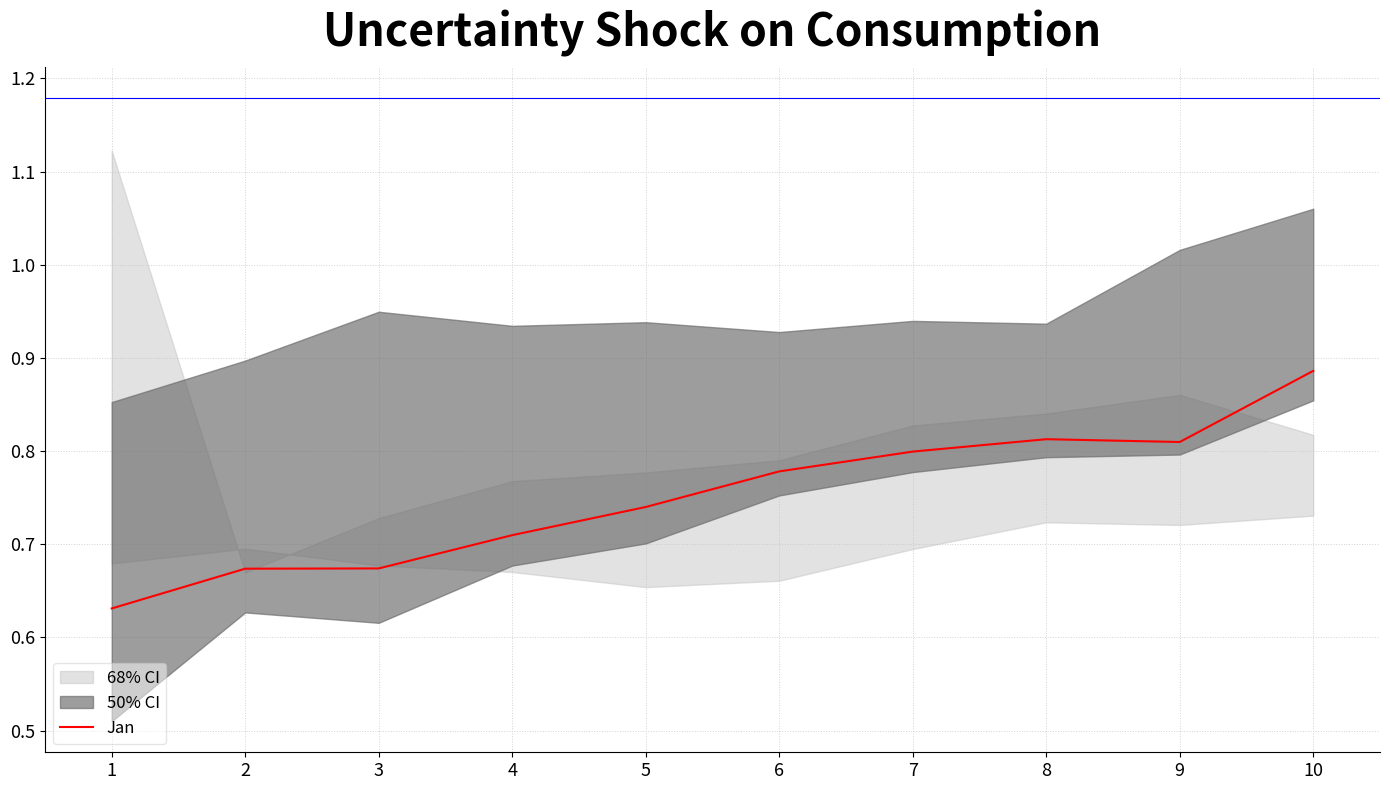

True or false: the data shows 0.8 at 9.

True